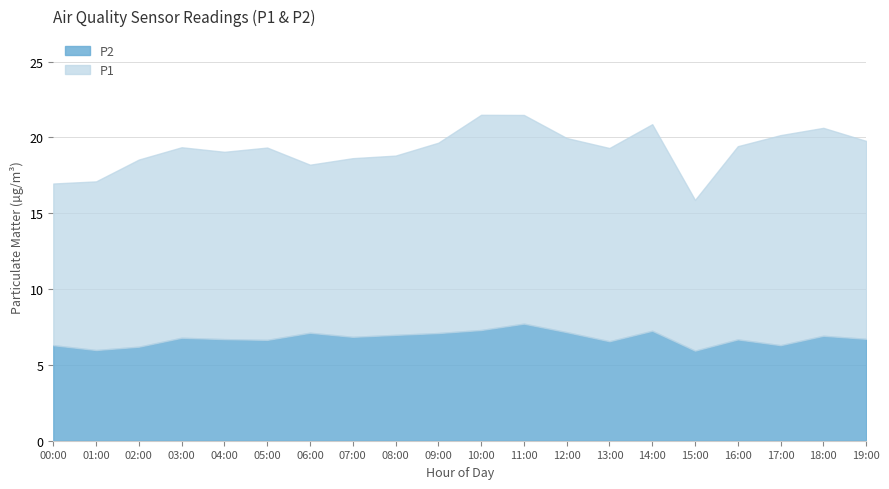

True or false: P2 and P1 intersect in this chart.

False